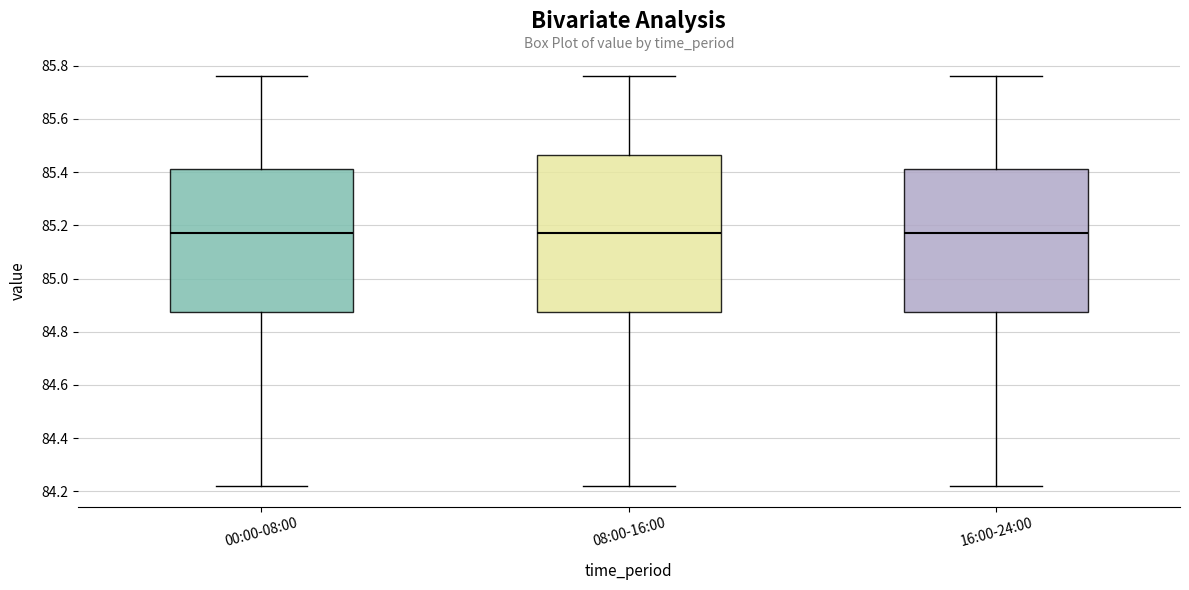

Which box is the tallest, from its lower edge to its upper edge?

08:00-16:00